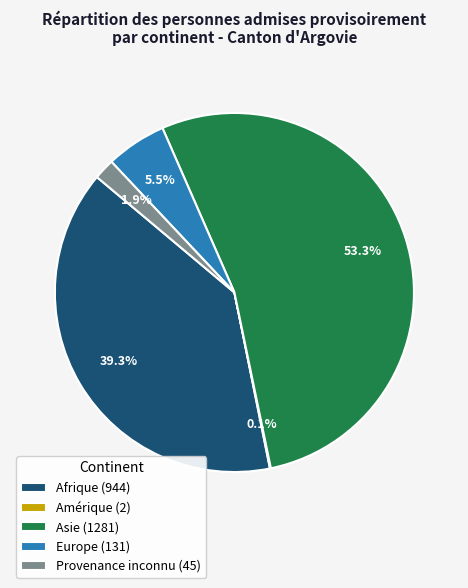

Does Europe account for over 50% of the chart?

No